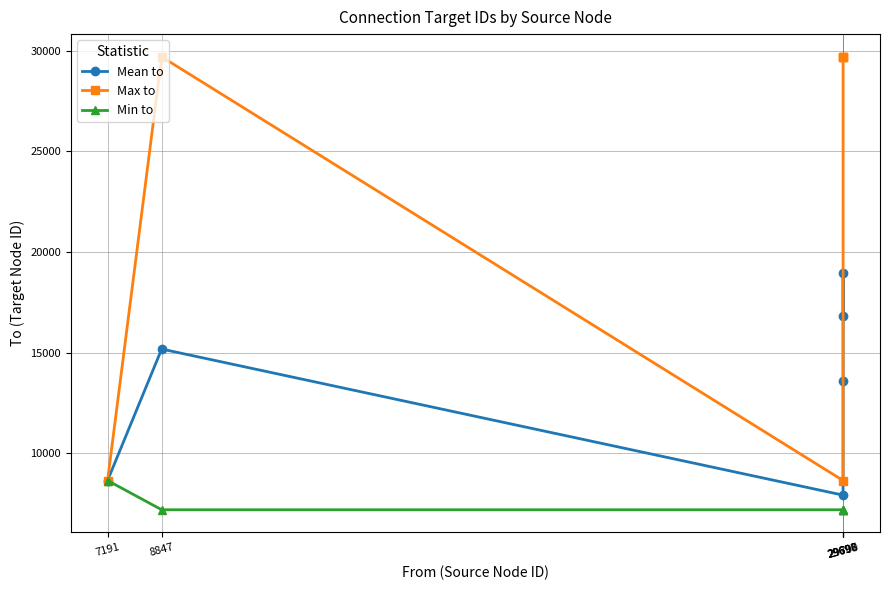

At how many categories does at least one series exceed 28032?

4